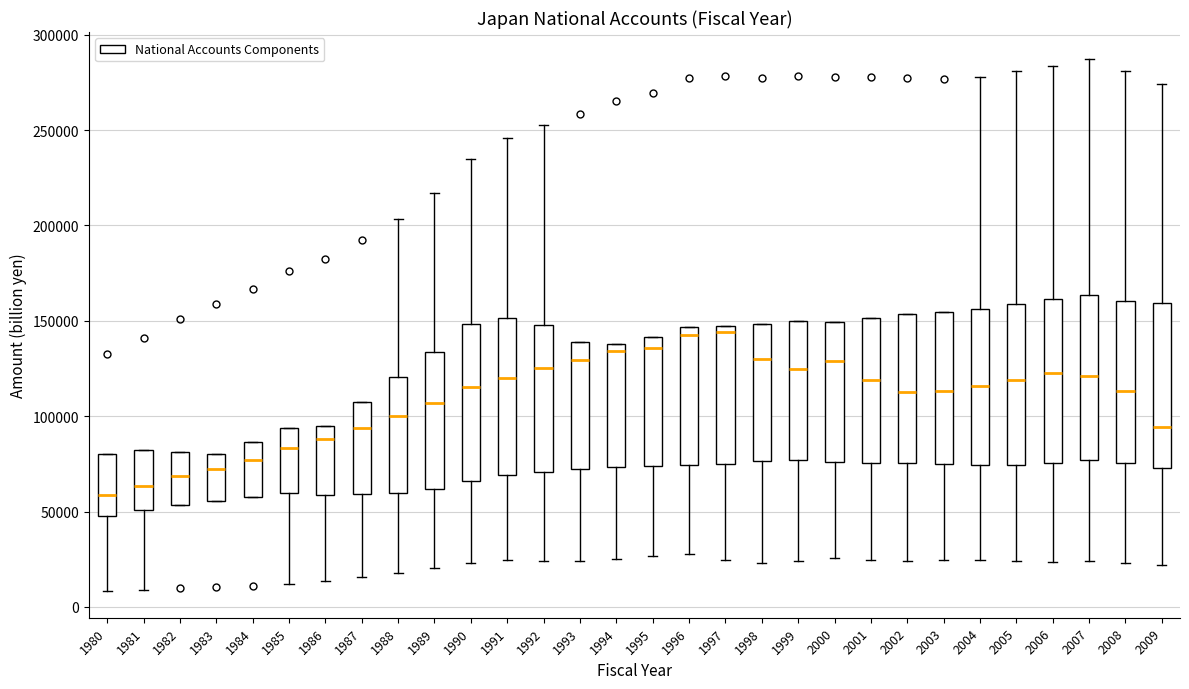

Reading left to right, transcribe this box plot: for each box, give where its median line is, the range the box spans, and where its two whiskers end, as read against the y-axis. The values are not printed on the chart, so give them approximately, as read against the axis.

1980: median 60000, box 50000 to 80000, whiskers 10000 to 80000
1981: median 65000, box 50000 to 80000, whiskers 10000 to 80000
1982: median 70000, box 55000 to 80000, whiskers 55000 to 80000
1983: median 70000, box 55000 to 80000, whiskers 55000 to 80000
1984: median 75000, box 60000 to 85000, whiskers 60000 to 85000
1985: median 85000, box 60000 to 95000, whiskers 10000 to 95000
1986: median 90000, box 60000 to 95000, whiskers 15000 to 95000
1987: median 95000, box 60000 to 105000, whiskers 15000 to 105000
1988: median 100000, box 60000 to 120000, whiskers 20000 to 205000
1989: median 105000, box 60000 to 135000, whiskers 20000 to 215000
1990: median 115000, box 65000 to 150000, whiskers 25000 to 235000
1991: median 120000, box 70000 to 150000, whiskers 25000 to 245000
1992: median 125000, box 70000 to 150000, whiskers 25000 to 255000
1993: median 130000, box 70000 to 140000, whiskers 25000 to 140000
1994: median 135000, box 75000 to 140000, whiskers 25000 to 140000
1995: median 135000, box 75000 to 140000, whiskers 25000 to 140000
1996: median 145000 (just below the box's upper edge), box 75000 to 145000, whiskers 30000 to 145000
1997: median 145000 (just below the box's upper edge), box 75000 to 145000, whiskers 25000 to 145000
1998: median 130000, box 75000 to 150000, whiskers 25000 to 150000
1999: median 125000, box 75000 to 150000, whiskers 25000 to 150000
2000: median 130000, box 75000 to 150000, whiskers 25000 to 150000
2001: median 120000, box 75000 to 150000, whiskers 25000 to 150000
2002: median 115000, box 75000 to 155000, whiskers 25000 to 155000
2003: median 115000, box 75000 to 155000, whiskers 25000 to 155000
2004: median 115000, box 75000 to 155000, whiskers 25000 to 280000
2005: median 120000, box 75000 to 160000, whiskers 25000 to 280000
2006: median 125000, box 75000 to 160000, whiskers 25000 to 285000
2007: median 120000, box 75000 to 165000, whiskers 25000 to 285000
2008: median 115000, box 75000 to 160000, whiskers 25000 to 280000
2009: median 95000, box 75000 to 160000, whiskers 20000 to 275000